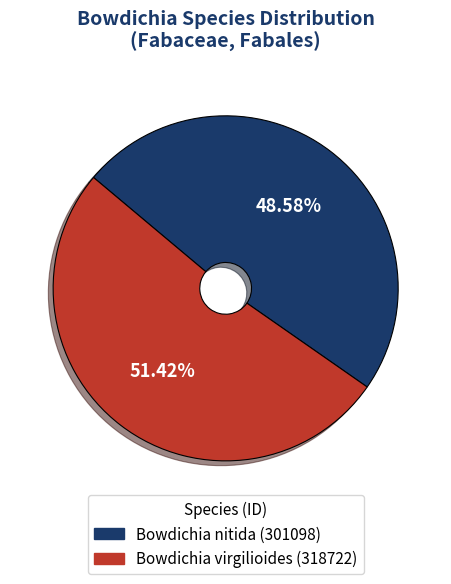

How many slices are in this pie chart?

2